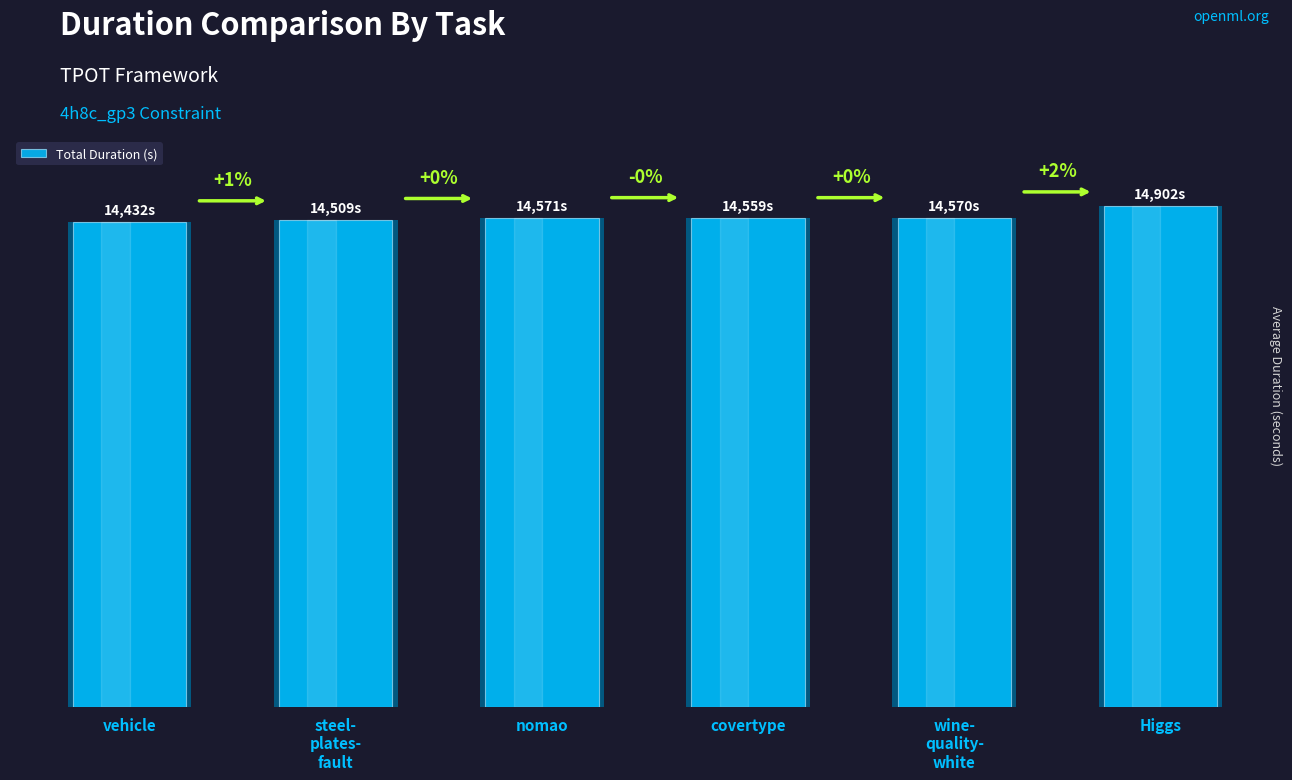

List the labels in order of value, smallest first.

vehicle, steel-
plates-
fault, covertype, wine-
quality-
white, nomao, Higgs